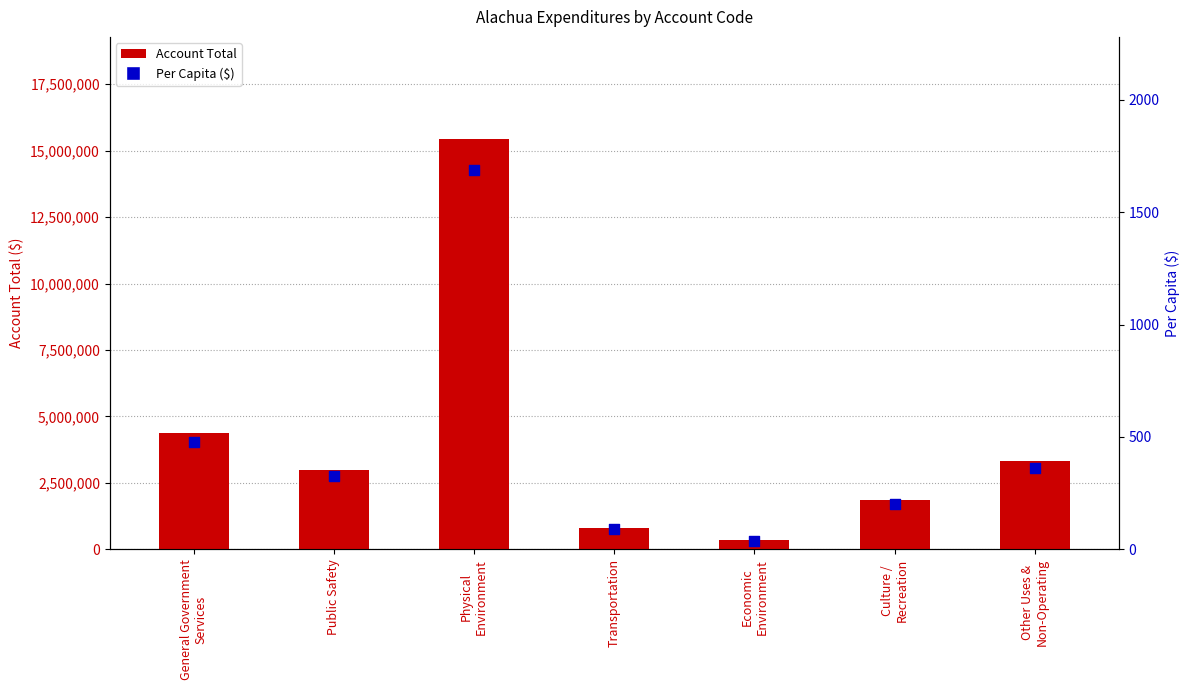

Which series has the largest total across all categories?

Account Total